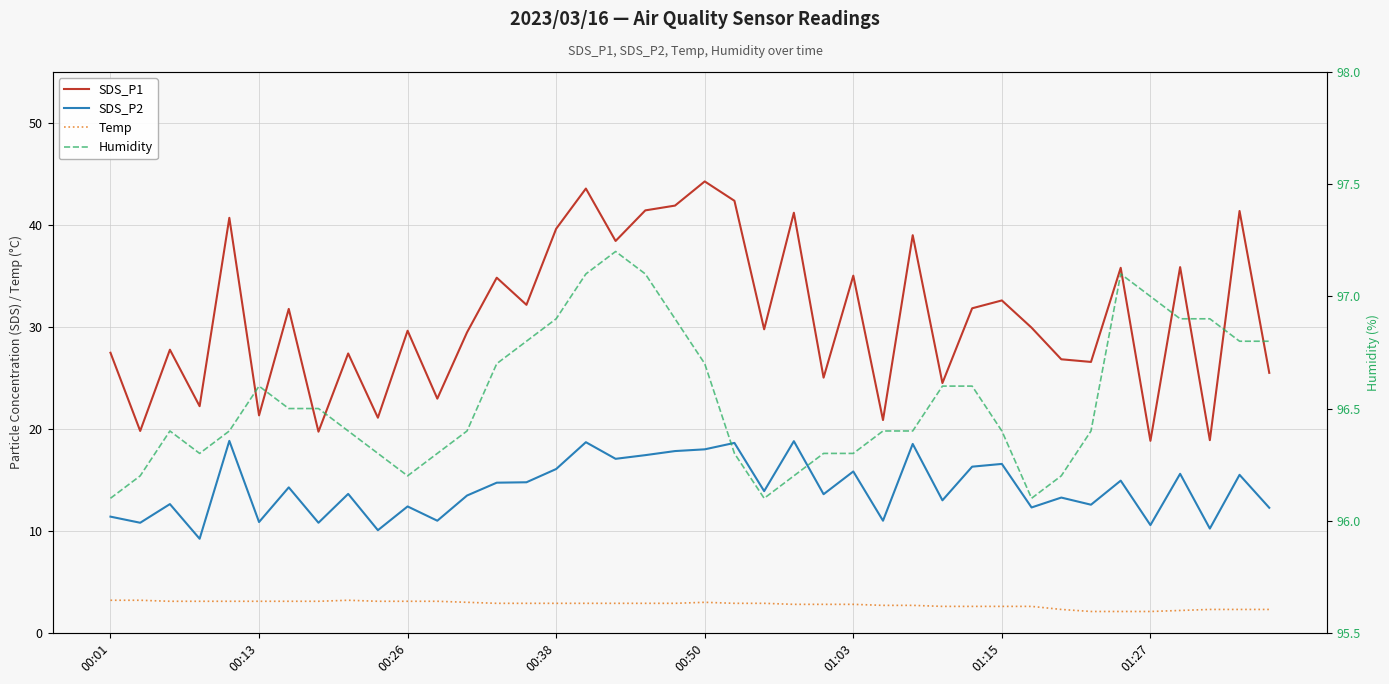

What is the total value across all series at 11?

133.4